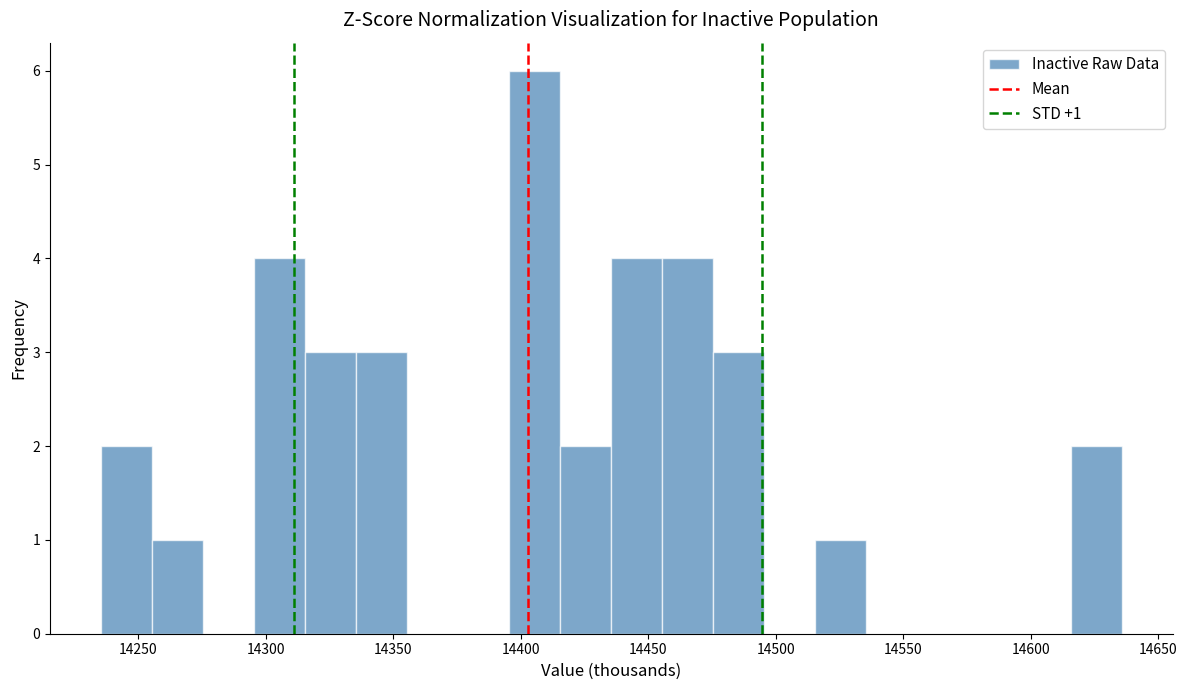

Which range on the x-axis has the tallest bar?

14395 to 14415